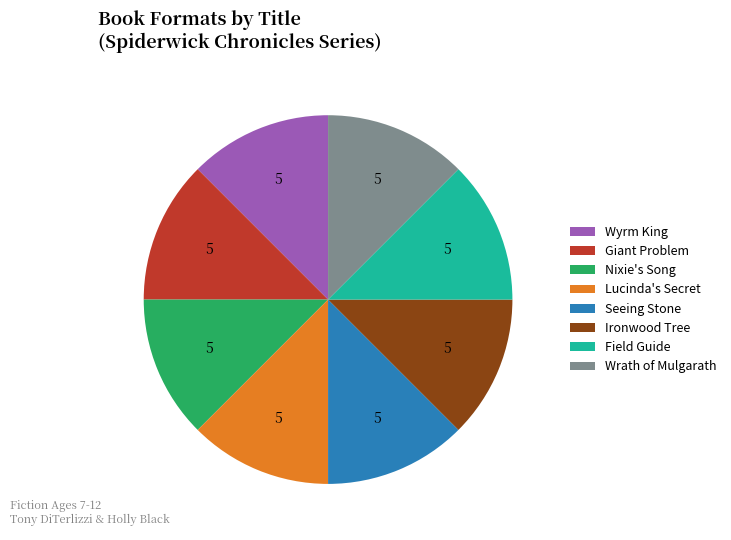

Is Lucinda's Secret the majority of the pie?

No